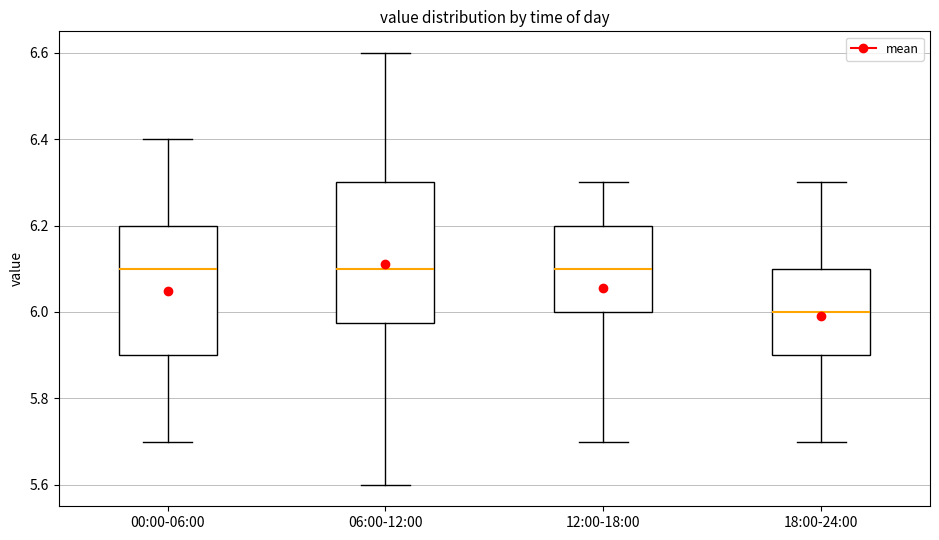

Reading left to right, transcribe this box plot: for each box, give where its median line is, the range the box spans, and where its two whiskers end, as read against the y-axis. The values are not printed on the chart, so give them approximately, as read against the axis.

00:00-06:00: median 6.10, box 5.90 to 6.20, whiskers 5.70 to 6.40
06:00-12:00: median 6.10, box 5.98 to 6.30, whiskers 5.60 to 6.60
12:00-18:00: median 6.10, box 6.00 to 6.20, whiskers 5.70 to 6.30
18:00-24:00: median 6.00, box 5.90 to 6.10, whiskers 5.70 to 6.30